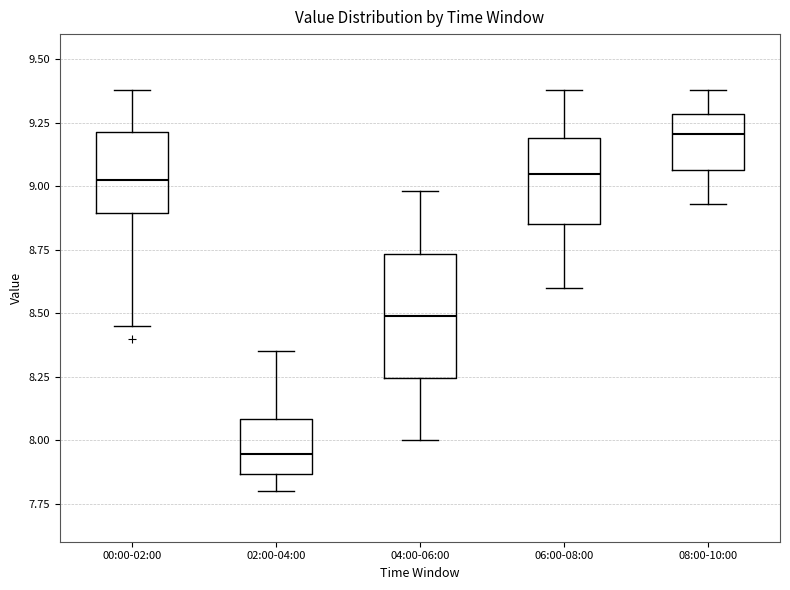

Which box is the tallest, from its lower edge to its upper edge?

04:00-06:00